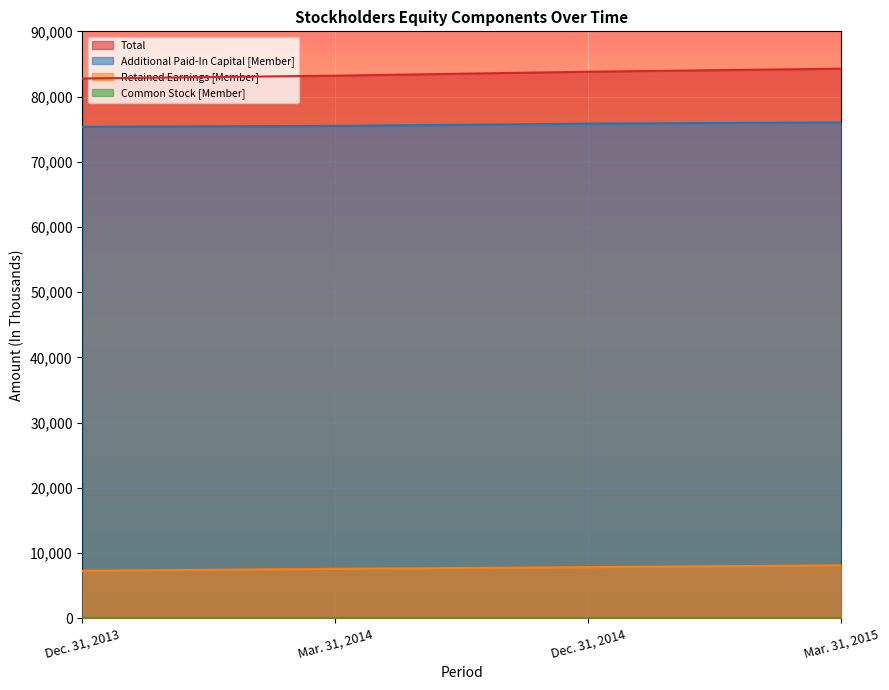

What is the smallest value displayed?

101